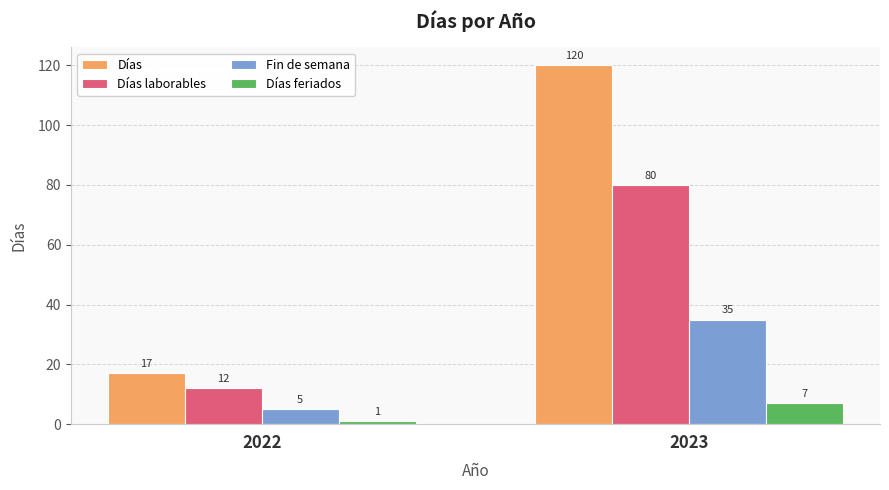

The value of Días laborables at 2023 is 80. True or false?

True